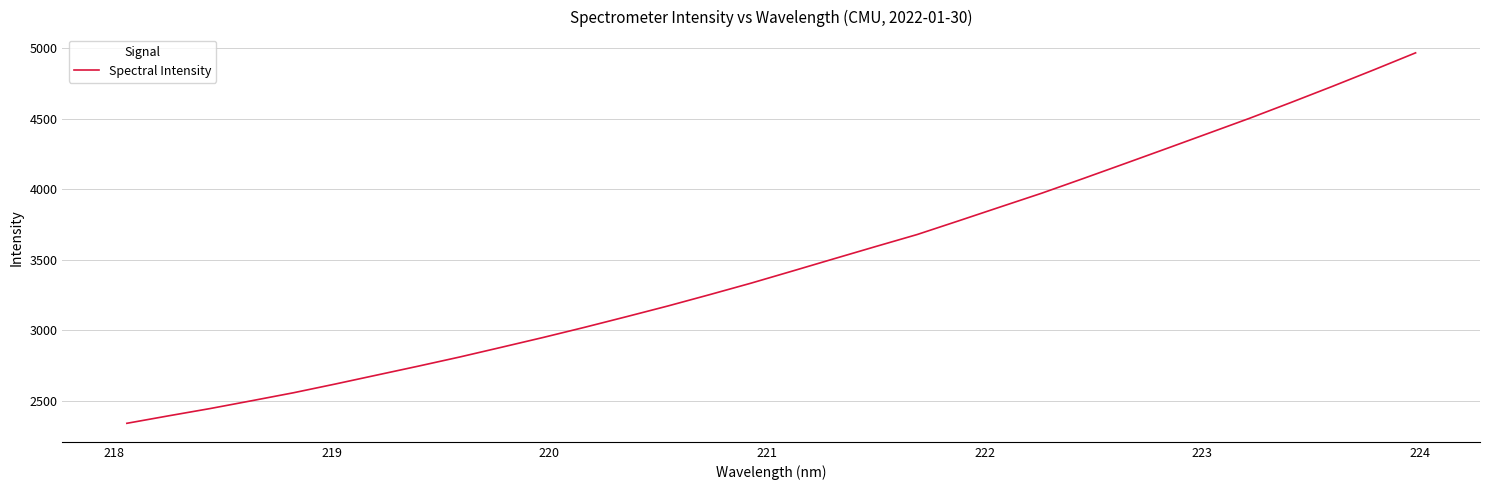

How many lines are shown in the chart?

1